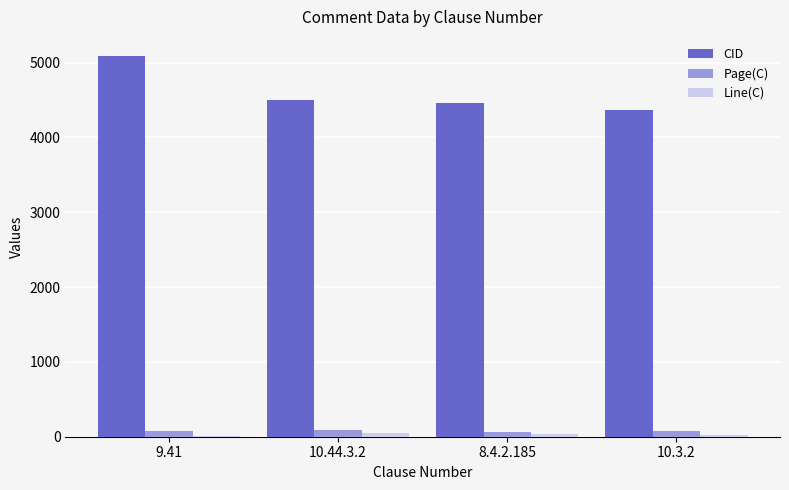

What is the maximum value shown in the chart?

5089